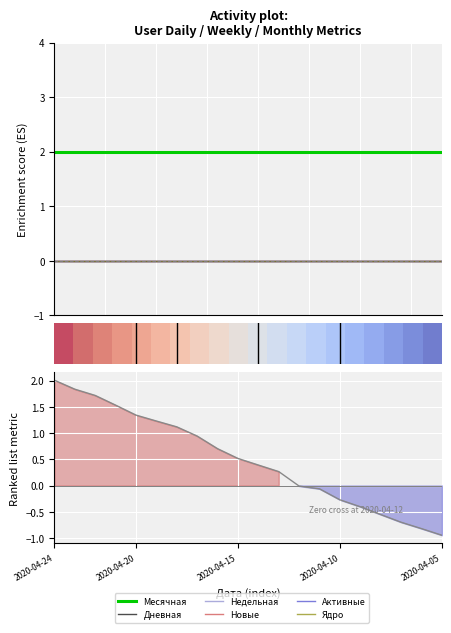

Reading left to right, list all the values displayed in this chart.

Дневная: 2020-04-24=0	2020-04-23=0	2020-04-22=0	2020-04-21=0	2020-04-20=0	2020-04-19=0	2020-04-18=0	2020-04-17=0	2020-04-16=0	2020-04-15=0	2020-04-14=0	2020-04-13=0	2020-04-12=0	2020-04-11=0	2020-04-10=0	2020-04-09=0	2020-04-08=0	2020-04-07=0	2020-04-06=0	2020-04-05=0
Недельная: 2020-04-24=0	2020-04-23=0	2020-04-22=0	2020-04-21=0	2020-04-20=0	2020-04-19=0	2020-04-18=0	2020-04-17=0	2020-04-16=0	2020-04-15=0	2020-04-14=0	2020-04-13=0	2020-04-12=0	2020-04-11=0	2020-04-10=0	2020-04-09=0	2020-04-08=0	2020-04-07=0	2020-04-06=0	2020-04-05=0
Новые: 2020-04-24=0	2020-04-23=0	2020-04-22=0	2020-04-21=0	2020-04-20=0	2020-04-19=0	2020-04-18=0	2020-04-17=0	2020-04-16=0	2020-04-15=0	2020-04-14=0	2020-04-13=0	2020-04-12=0	2020-04-11=0	2020-04-10=0	2020-04-09=0	2020-04-08=0	2020-04-07=0	2020-04-06=0	2020-04-05=0
Месячная: 2020-04-24=2	2020-04-23=2	2020-04-22=2	2020-04-21=2	2020-04-20=2	2020-04-19=2	2020-04-18=2	2020-04-17=2	2020-04-16=2	2020-04-15=2	2020-04-14=2	2020-04-13=2	2020-04-12=2	2020-04-11=2	2020-04-10=2	2020-04-09=2	2020-04-08=2	2020-04-07=2	2020-04-06=2	2020-04-05=2
Активные: 2020-04-24=0	2020-04-23=0	2020-04-22=0	2020-04-21=0	2020-04-20=0	2020-04-19=0	2020-04-18=0	2020-04-17=0	2020-04-16=0	2020-04-15=0	2020-04-14=0	2020-04-13=0	2020-04-12=0	2020-04-11=0	2020-04-10=0	2020-04-09=0	2020-04-08=0	2020-04-07=0	2020-04-06=0	2020-04-05=0
Ядро: 2020-04-24=0	2020-04-23=0	2020-04-22=0	2020-04-21=0	2020-04-20=0	2020-04-19=0	2020-04-18=0	2020-04-17=0	2020-04-16=0	2020-04-15=0	2020-04-14=0	2020-04-13=0	2020-04-12=0	2020-04-11=0	2020-04-10=0	2020-04-09=0	2020-04-08=0	2020-04-07=0	2020-04-06=0	2020-04-05=0